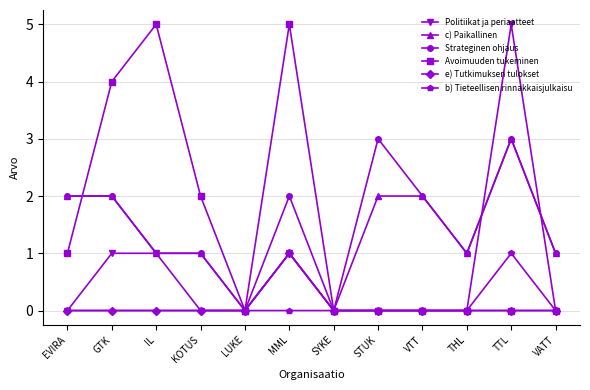

Which category has the highest value in the c) Paikallinen series?

TTL